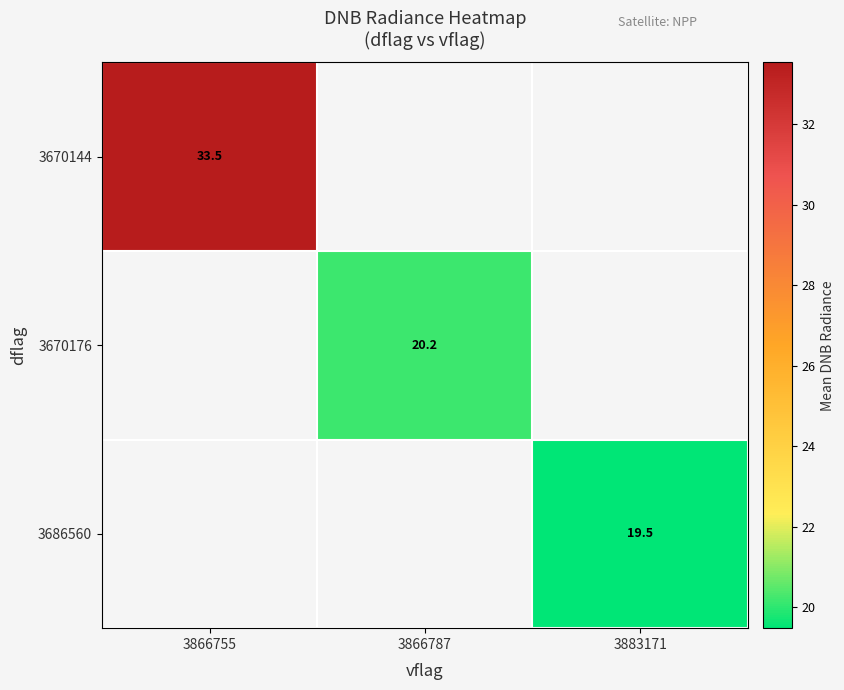

Between 3866787 and 3883171, which is larger?

3883171